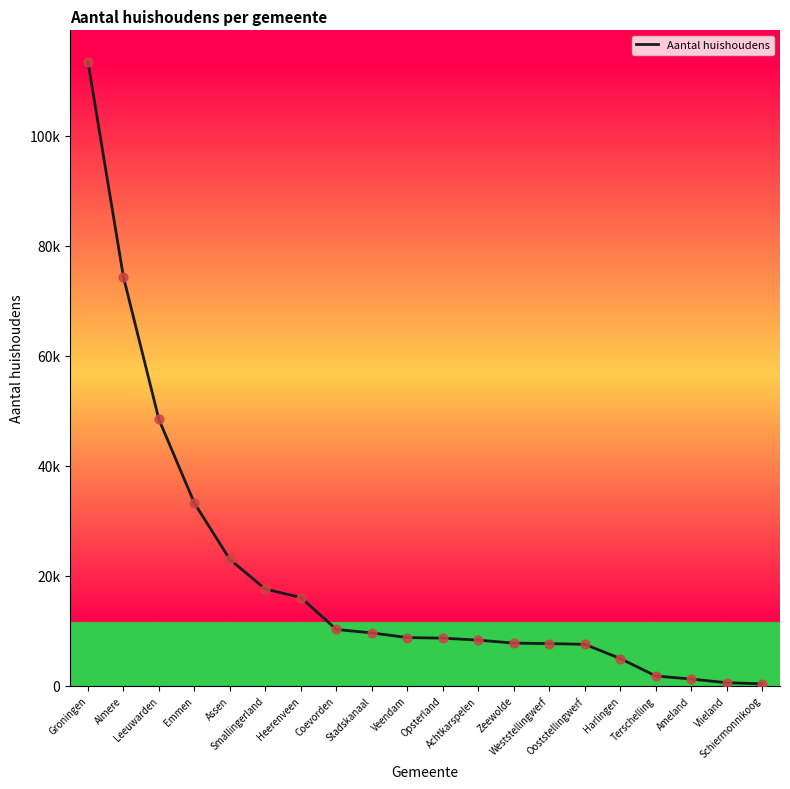

Does the chart have visible grid lines?

No